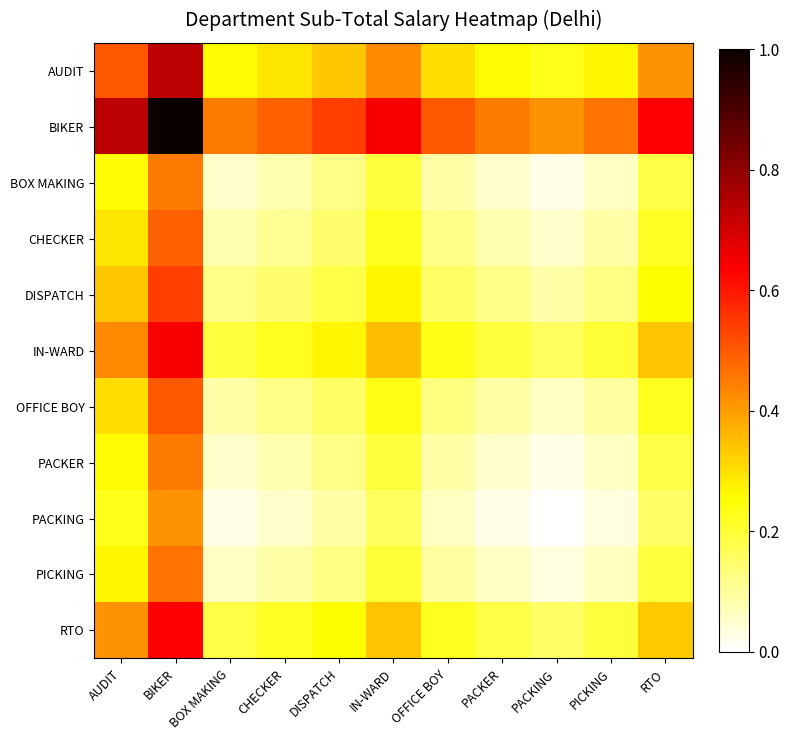

At how many categories does at least one series exceed 0?

11